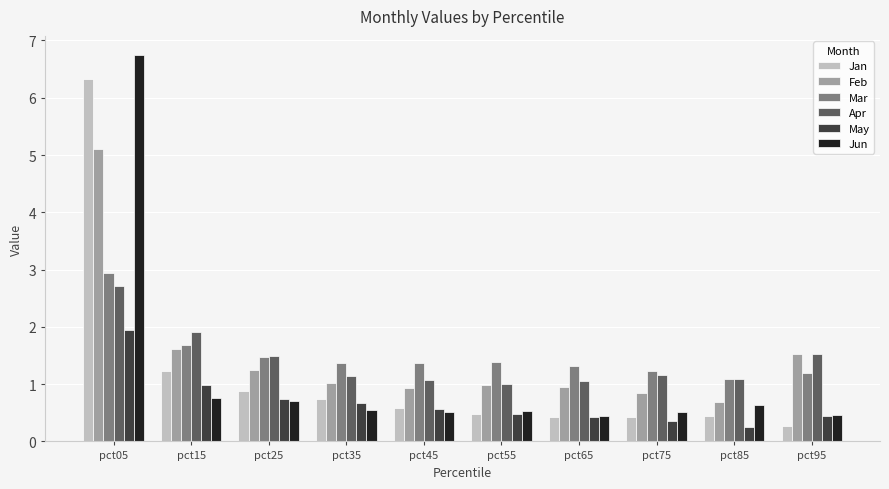

The Jun series shows 1.5 at pct05. True or false?

False